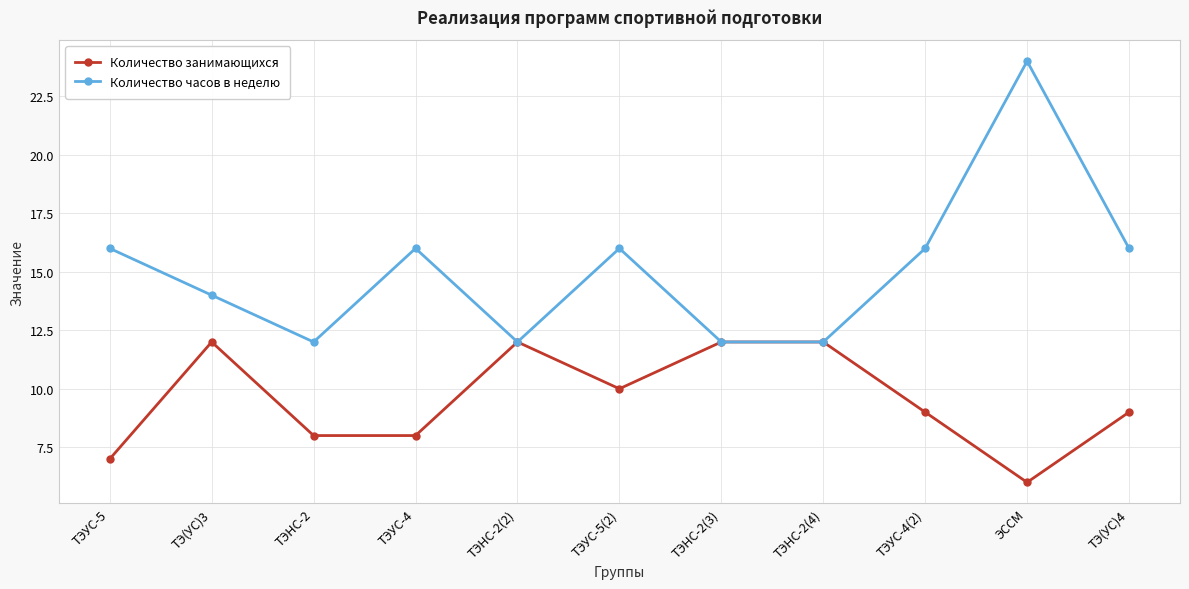

Which series has the largest range (max minus min)?

Количество часов в неделю